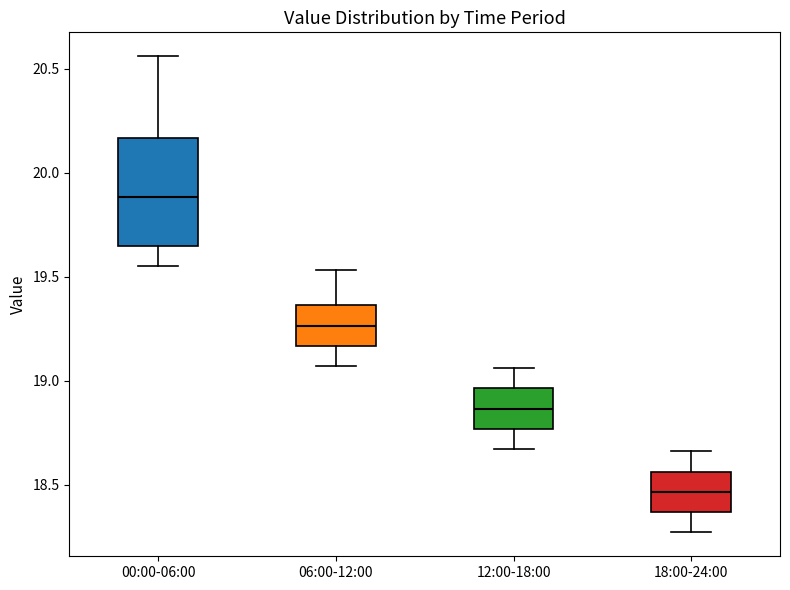

Reading left to right, read every box against the y-axis: the position of its median line, the range the box covers, and the ends of its whiskers. The values are not printed on the chart, so give them approximately, as read against the axis.

00:00-06:00: median 19.90, box 19.65 to 20.15, whiskers 19.55 to 20.55
06:00-12:00: median 19.25, box 19.15 to 19.35, whiskers 19.05 to 19.55
12:00-18:00: median 18.85, box 18.75 to 18.95, whiskers 18.65 to 19.05
18:00-24:00: median 18.45, box 18.35 to 18.55, whiskers 18.25 to 18.65